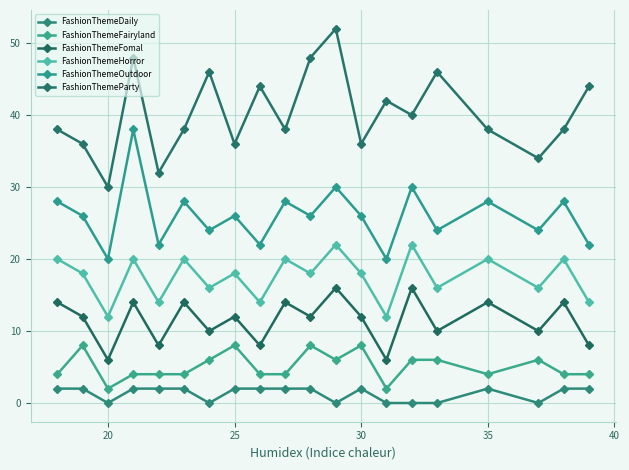

How many categories are shown in the chart?

20